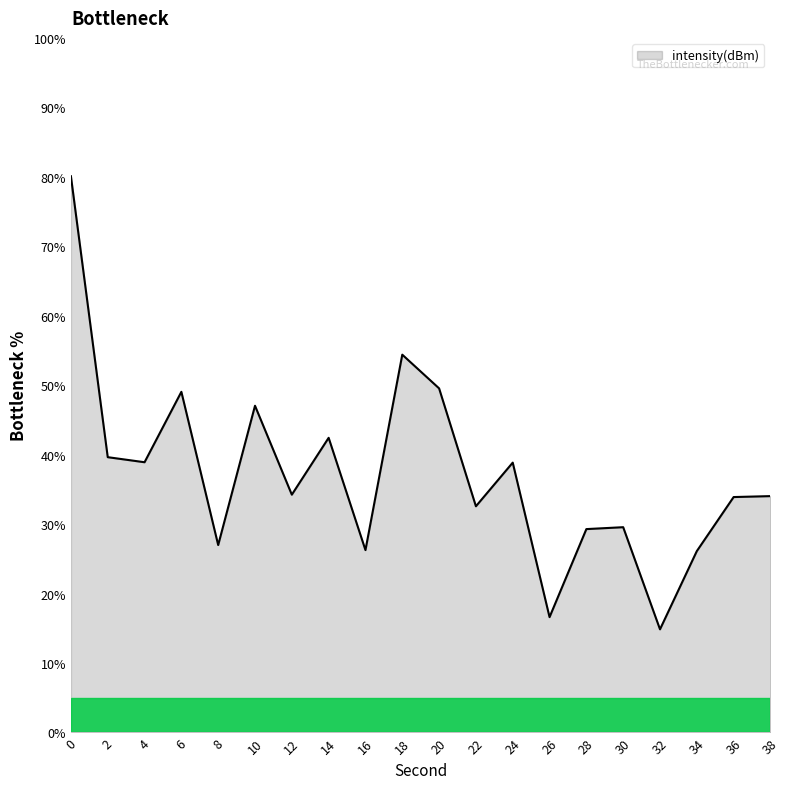

What is the difference between the values at 4 and 30?

9.4